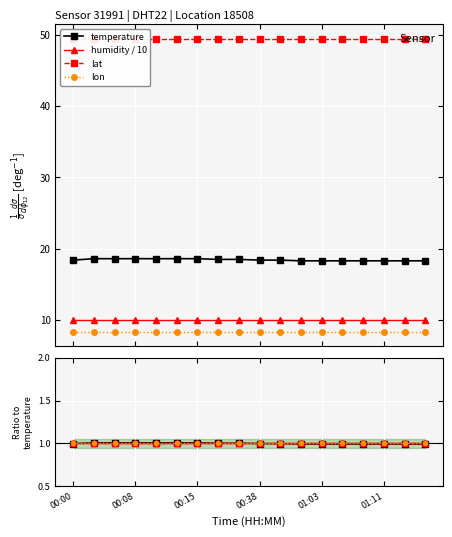

Which series has the widest spread of values?

temperature